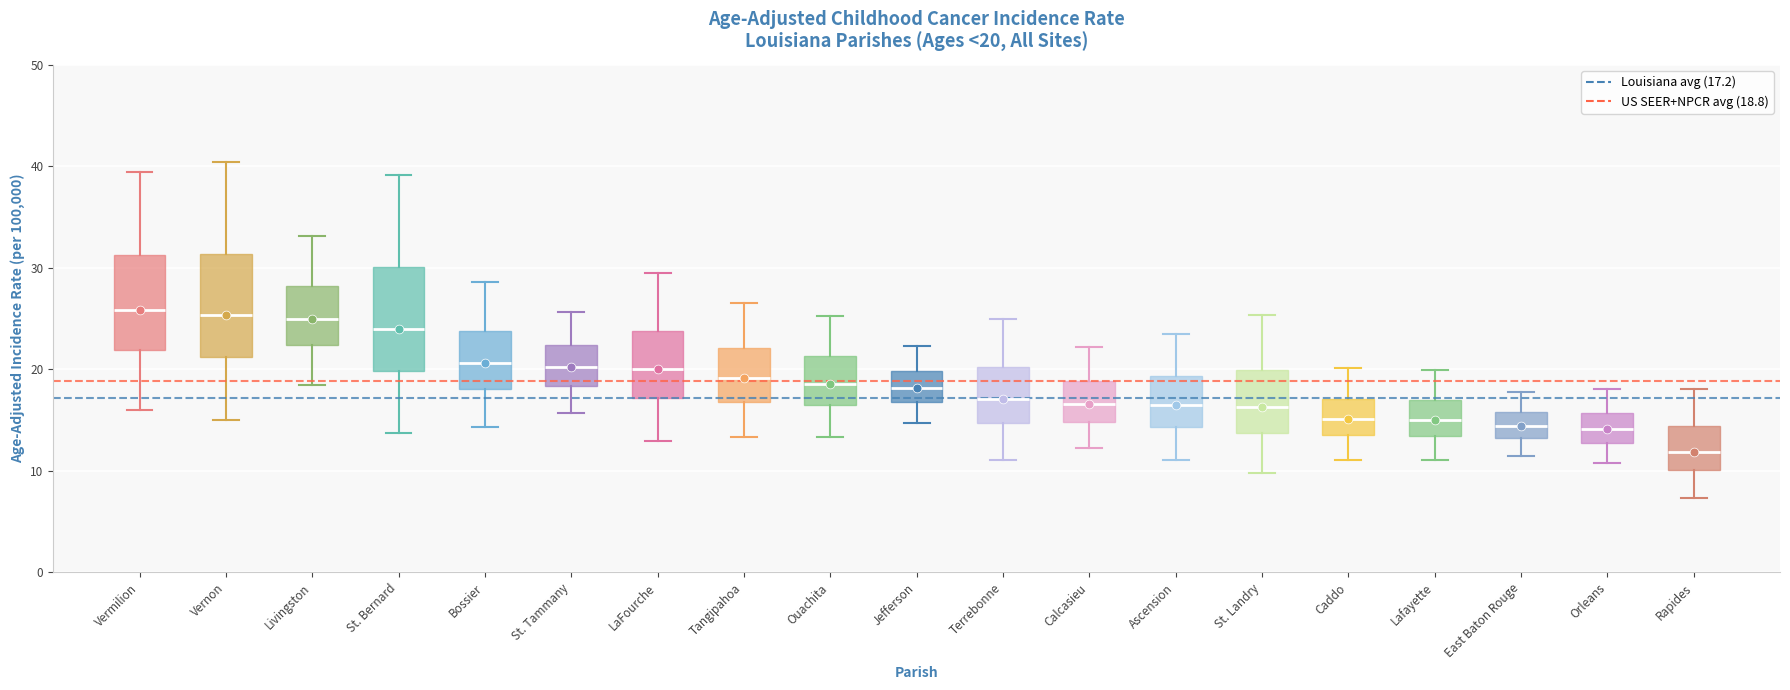

Which box has the lowest median line?

Rapides